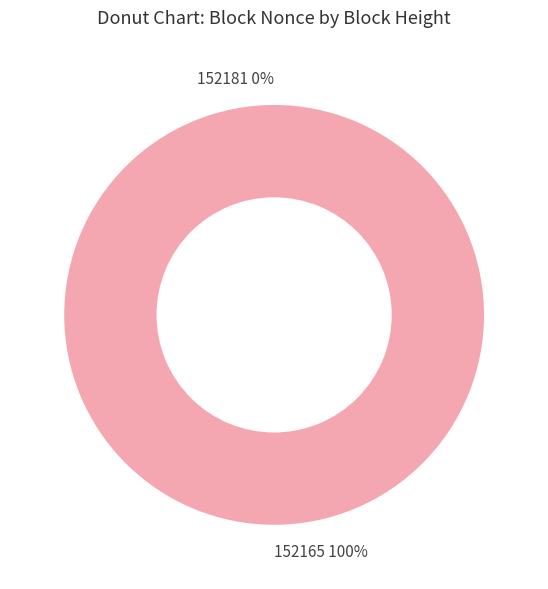

What is the change in value from 152181 to 152165?

+67910